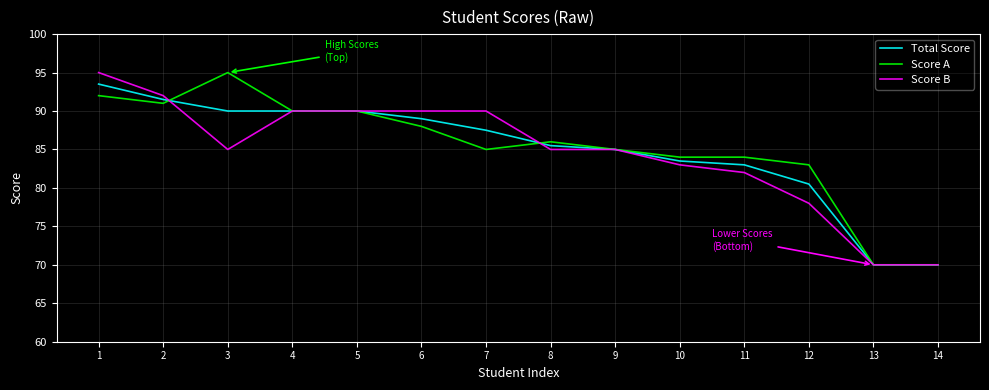

What is the total value across all series at 1?

280.5